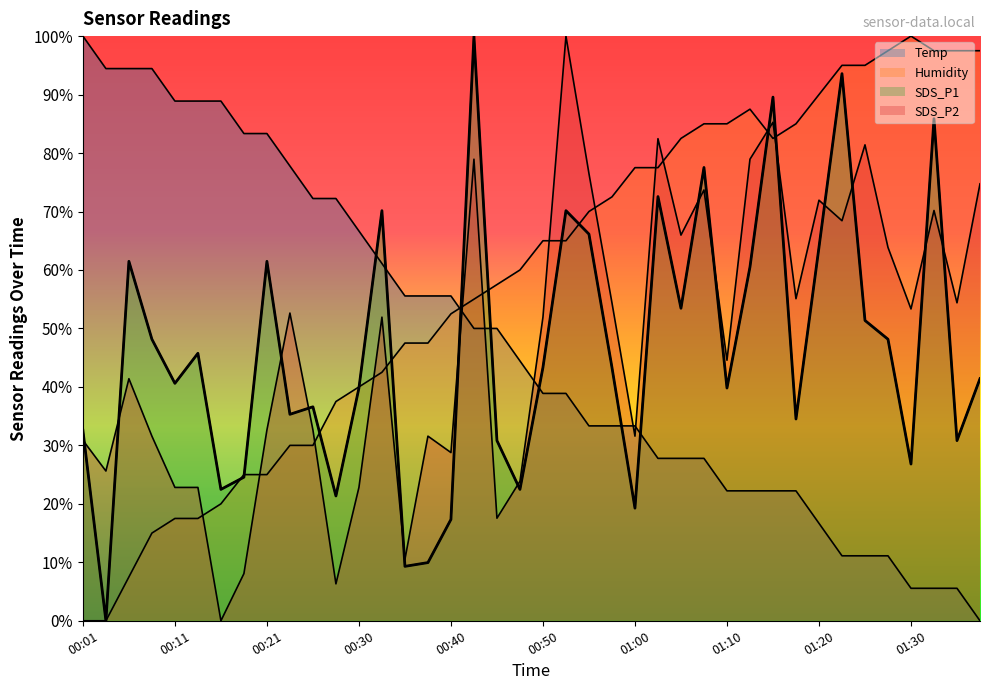

Between which two adjacent categories do Humidity and SDS_P1 first intersect?

00:16 and 00:18